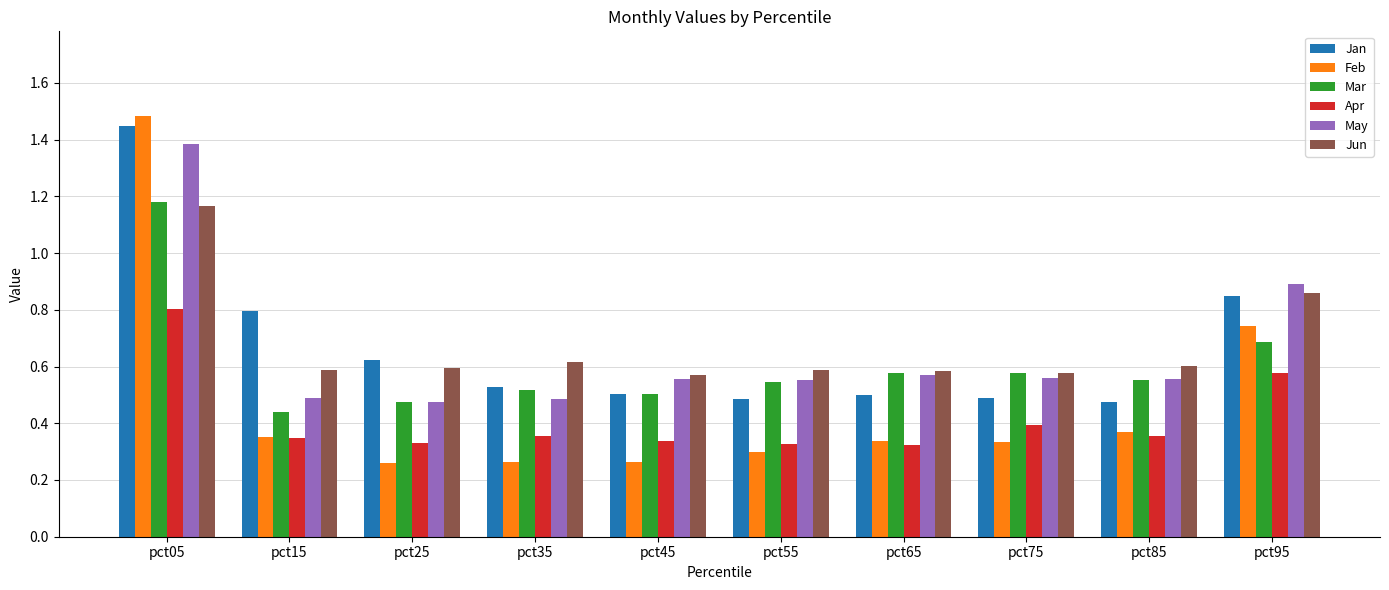

Which series has the largest range (max minus min)?

Feb